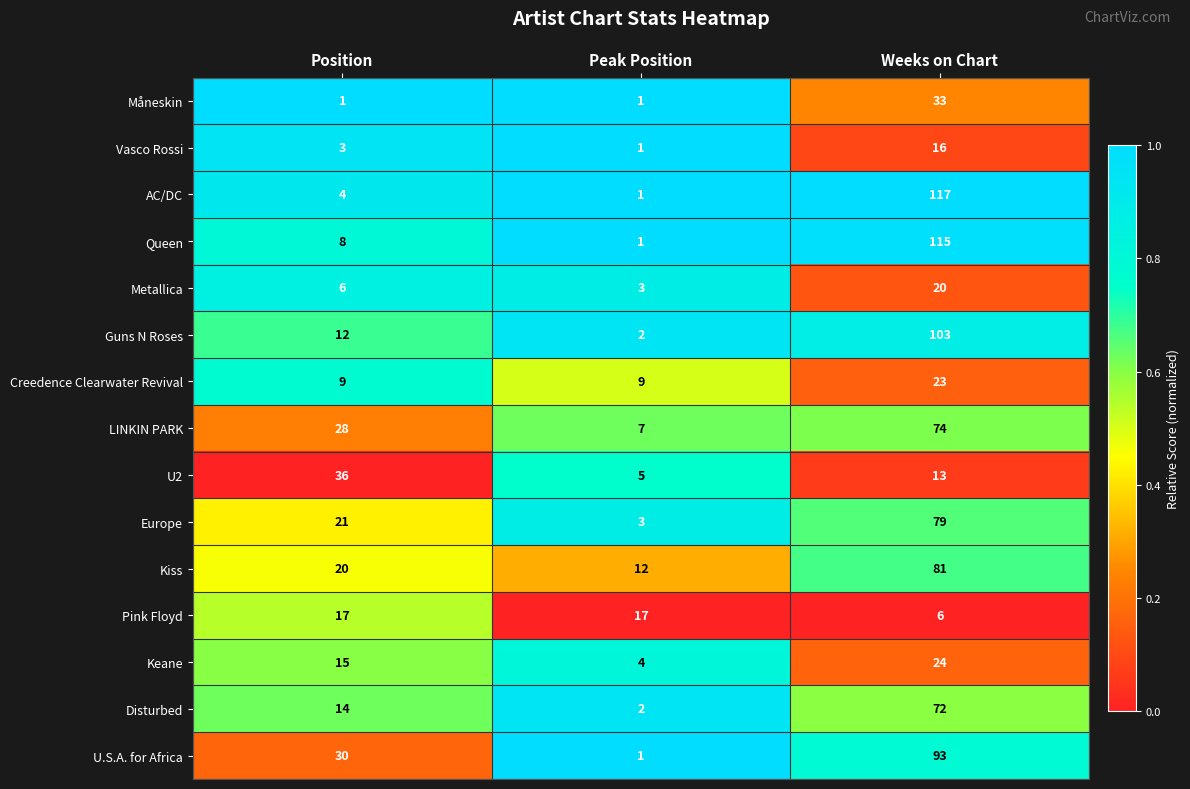

What is the total value across all series at Position?

224